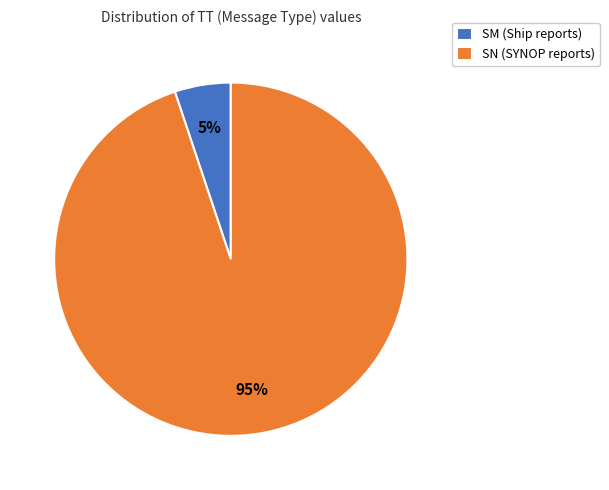

Count the number of slices in the pie.

2